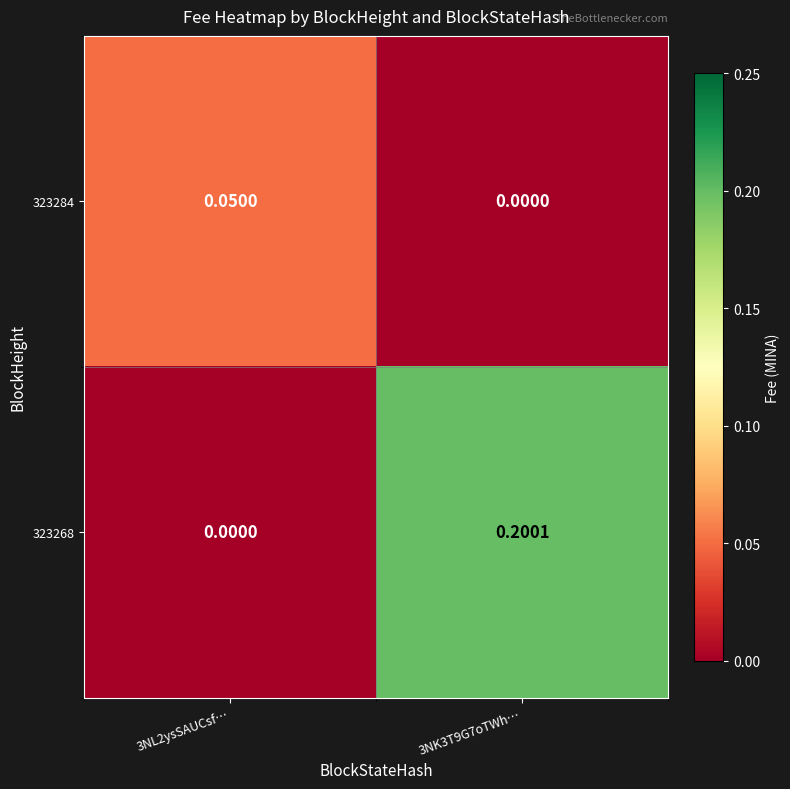

Is the value of 323284 at 3NL2ysSAUCsf… greater than the value of 323268 at 3NL2ysSAUCsf…?

Yes